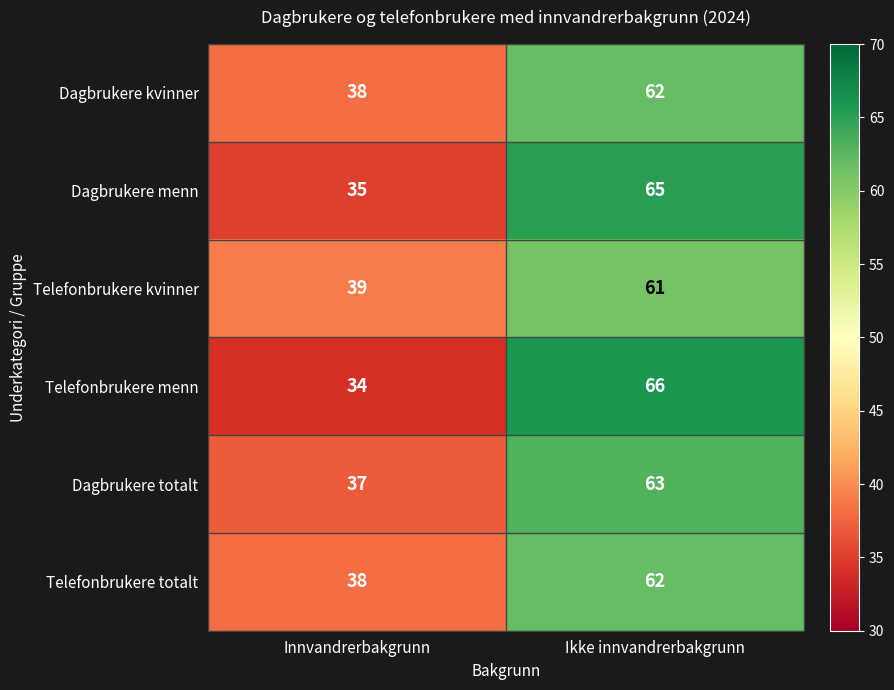

What is the spread (max minus min) of values at Ikke innvandrerbakgrunn?

5